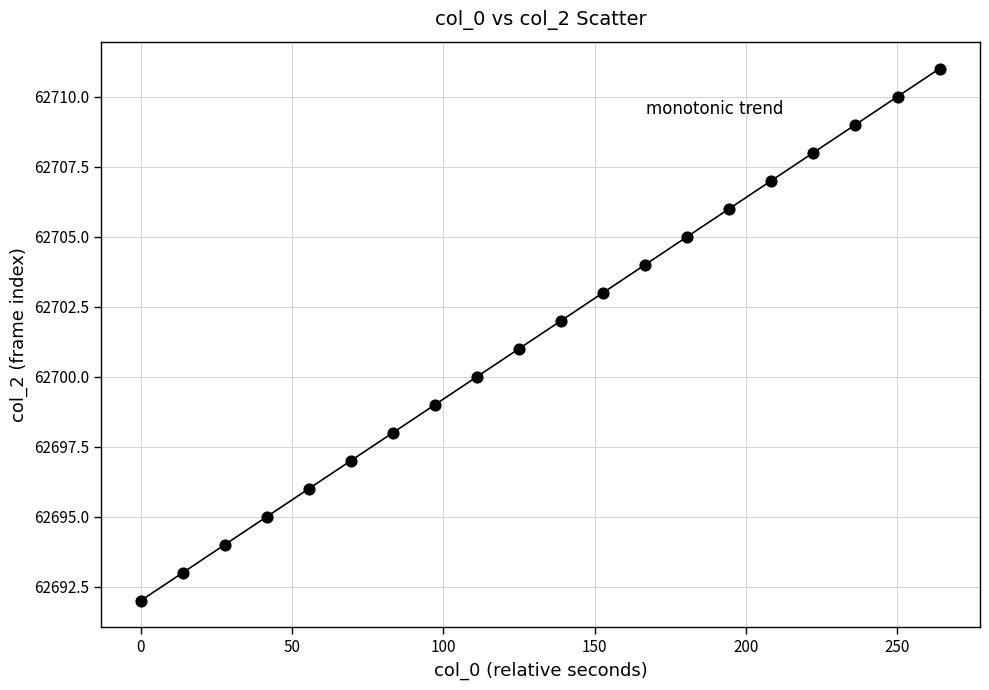

What is the range of Y values (max minus min)?

19